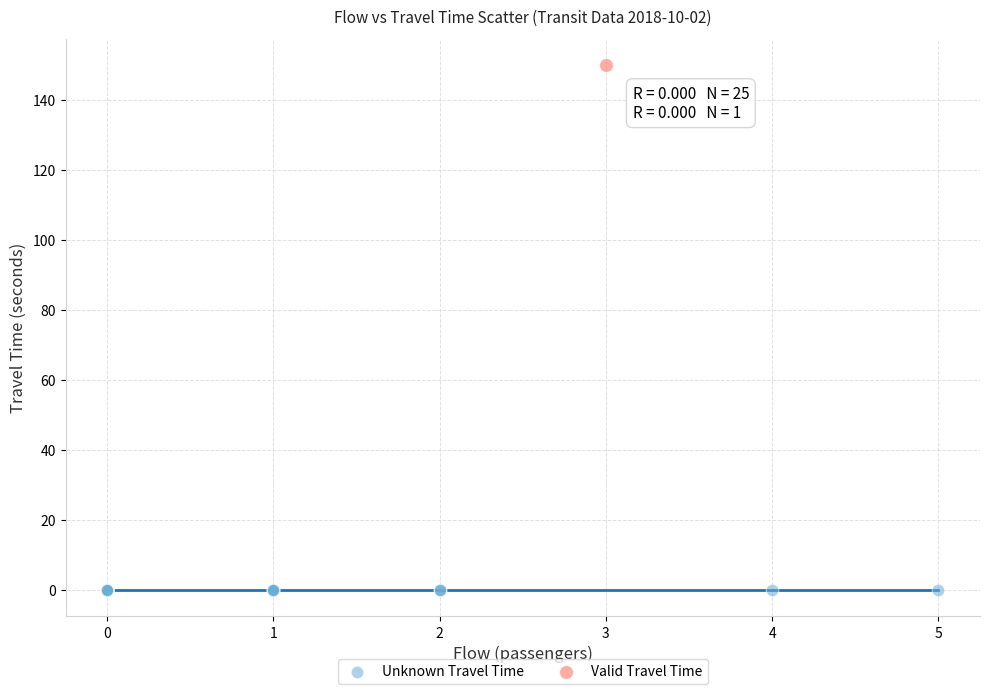

Which series reaches the minimum Y coordinate?

Unknown Travel Time